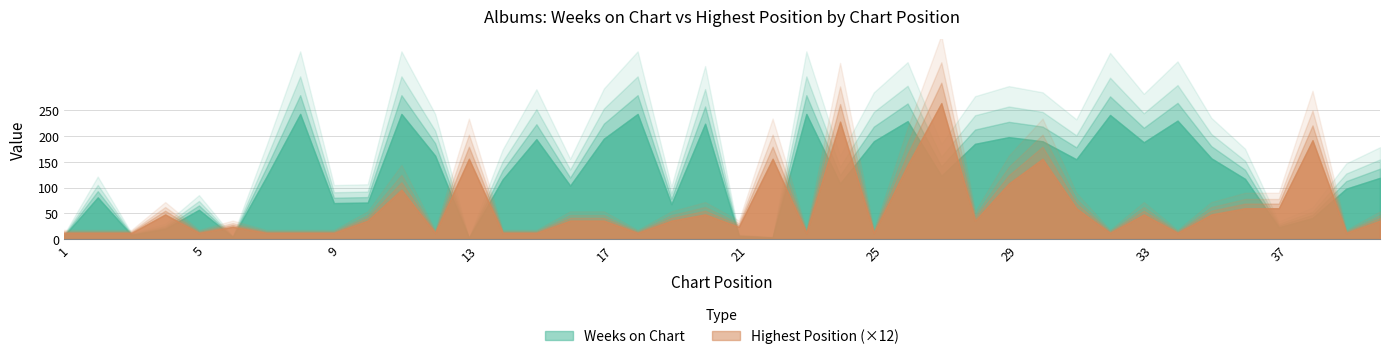

Does the chart have visible grid lines?

Yes